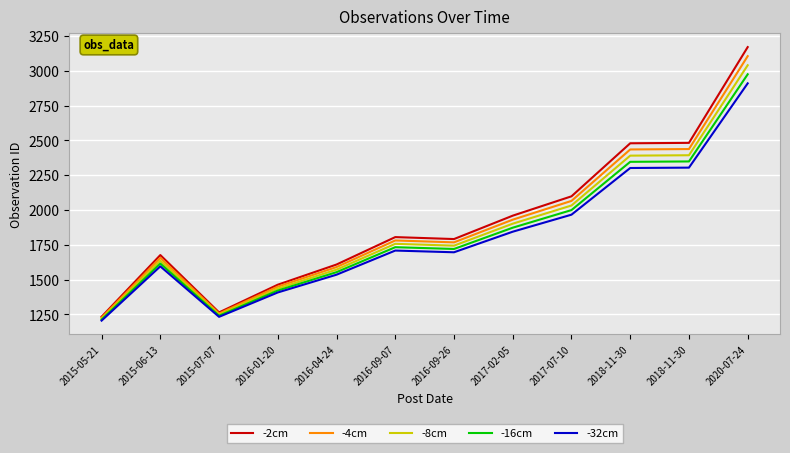

Which label corresponds to the largest value in the chart?

2020-07-24